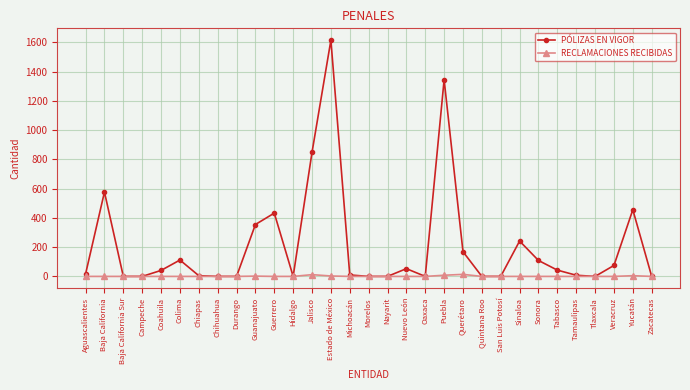

True or false: RECLAMACIONES RECIBIDAS has a value of 0 at Baja California Sur.

True